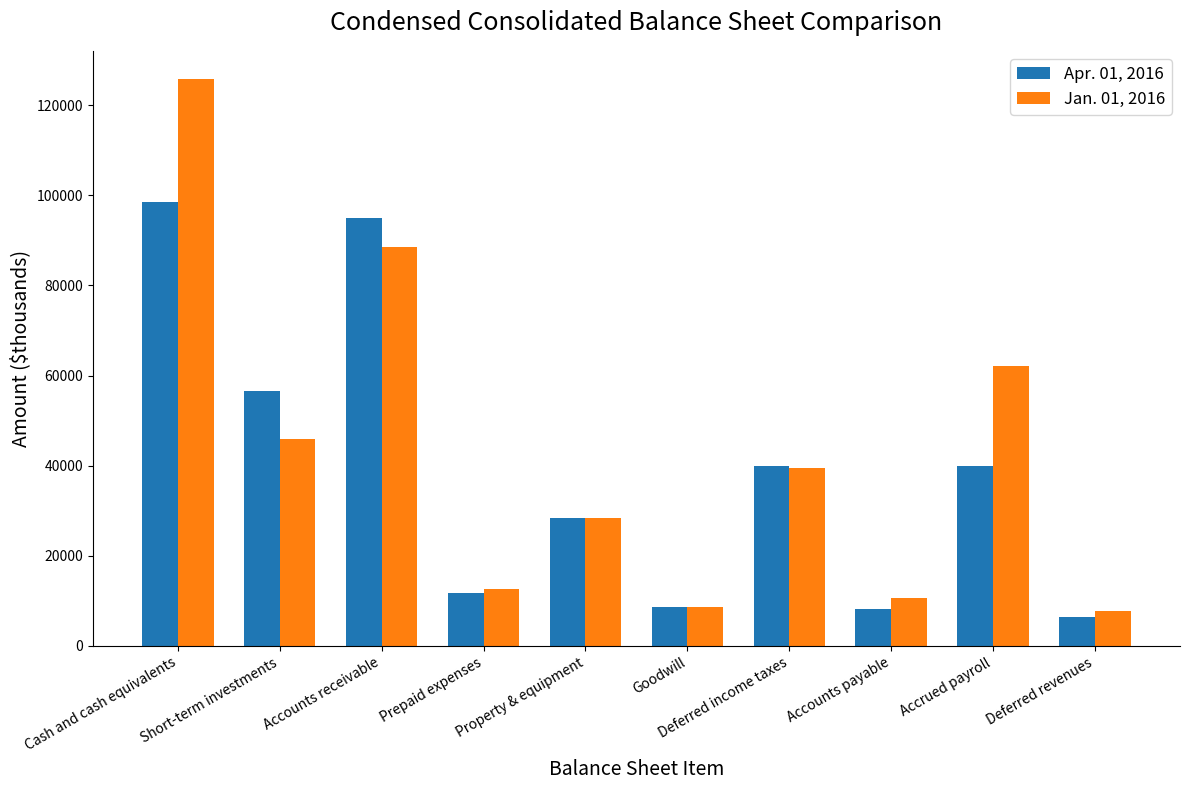

At which label does Jan. 01, 2016 reach its peak?

Cash and cash equivalents